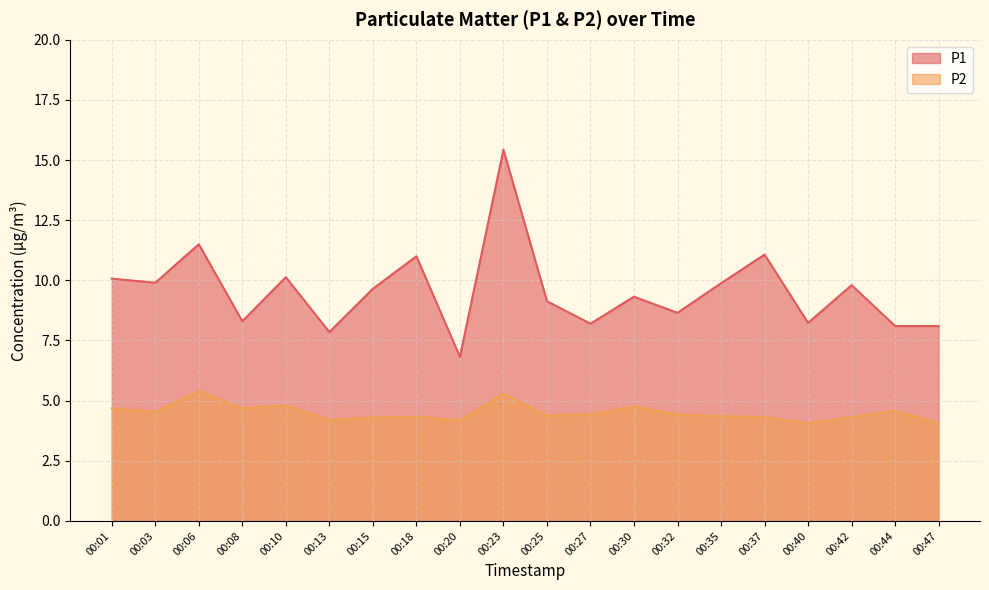

Where is P1 nearest to the value 11?

00:18